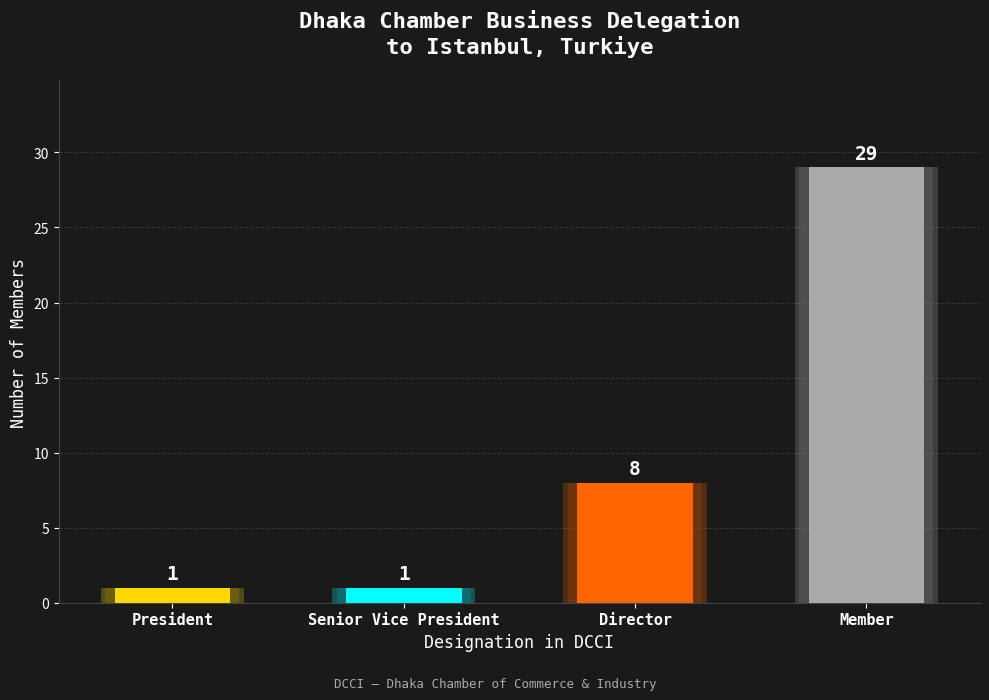

Read the value at Member, to the nearest 10.

30